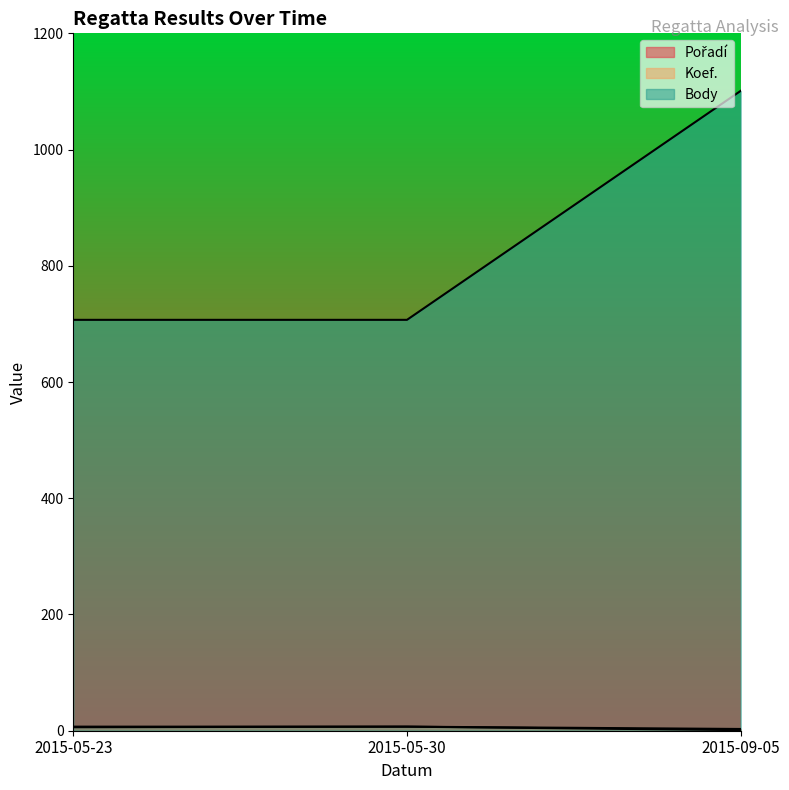

At which category is the sum across all series the highest?

2015-09-05